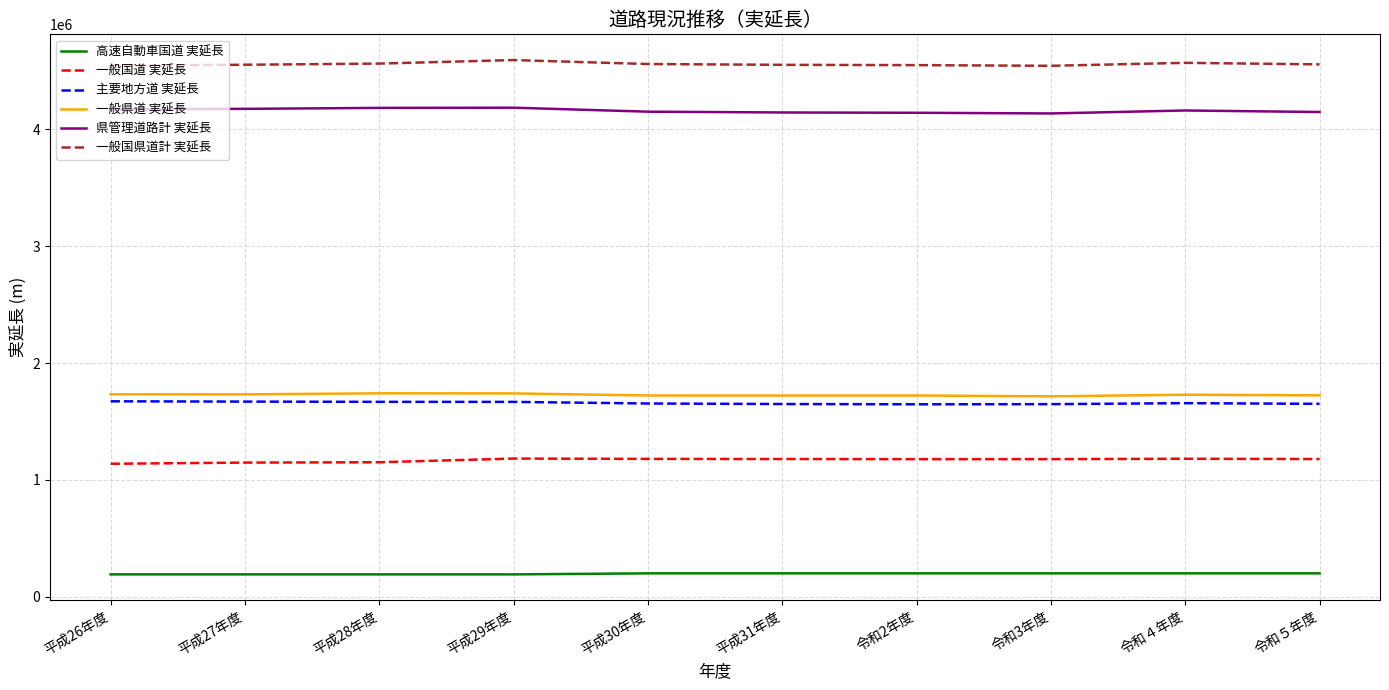

What is the minimum value for 一般国県道計 実延長?

4542820